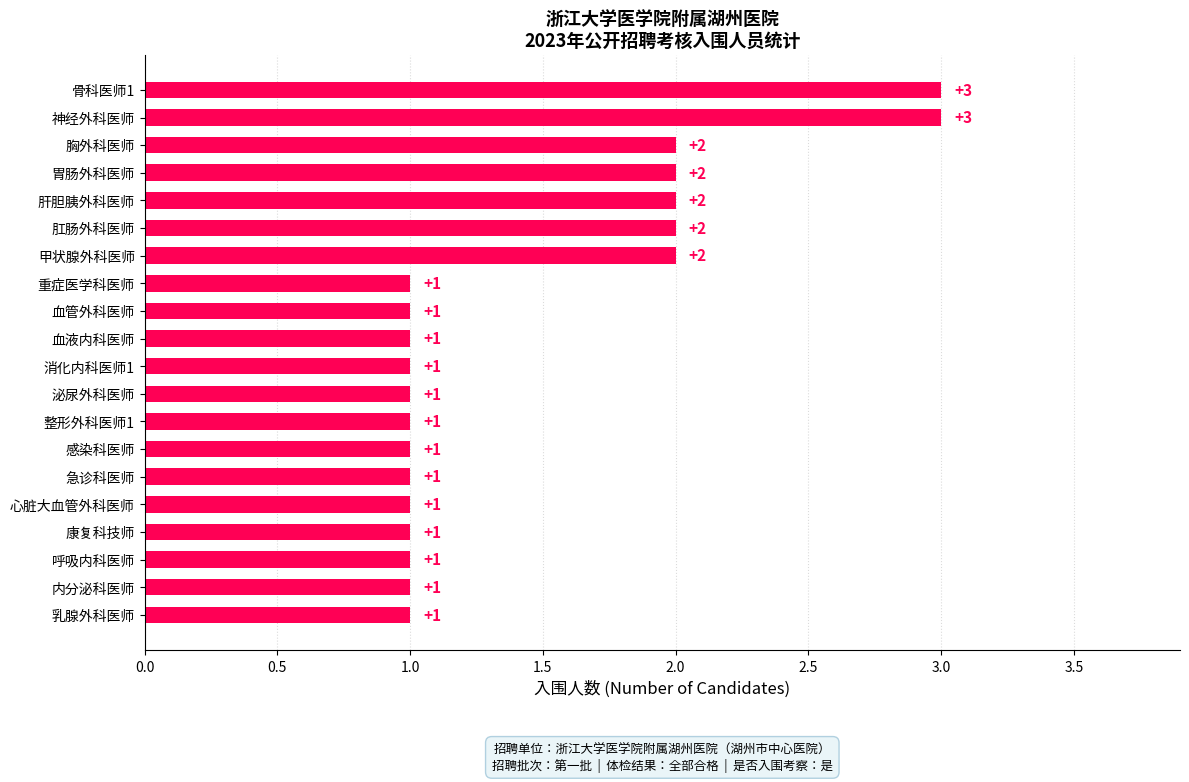

What is the sum of all values?

29